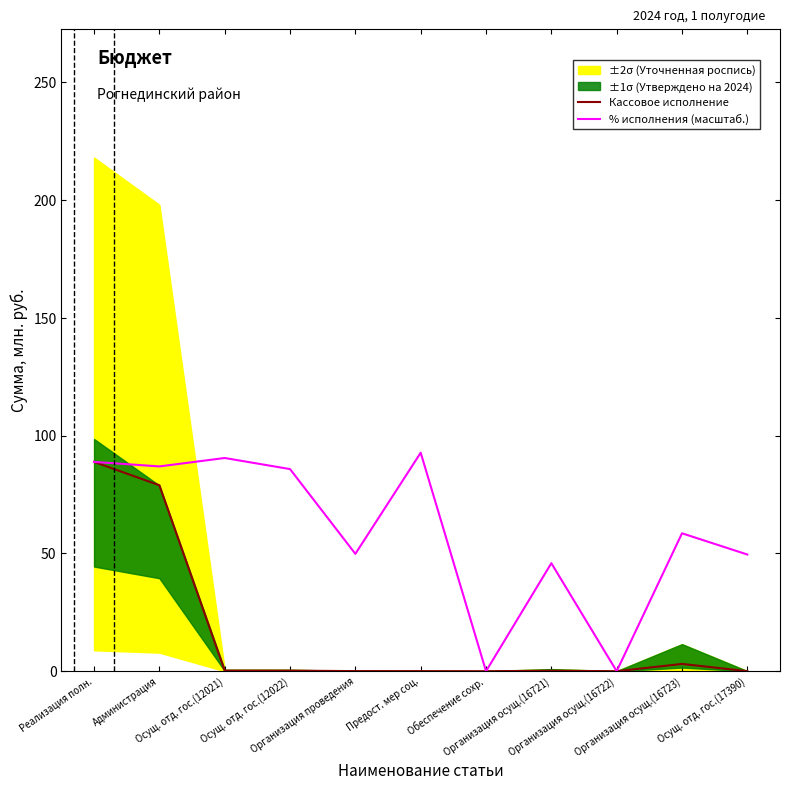

Reading left to right, list all the values displayed in this chart.

Кассовое исполнение: Реализация полн.=88.9	Администрация=79.0	Осущ. отд. гос.(12021)=0.2	Осущ. отд. гос.(12022)=0.2	Организация проведения=0.0	Предост. мер соц.=0.0	Обеспечение сохр.=0.0	Организация осущ.(16721)=0.2	Организация осущ.(16722)=0.0	Организация осущ.(16723)=3.1	Осущ. отд. гос.(17390)=0.0
% исполнения (масштаб.): Реализация полн.=88.9	Администрация=86.9	Осущ. отд. гос.(12021)=90.5	Осущ. отд. гос.(12022)=85.8	Организация проведения=49.8	Предост. мер соц.=92.8	Обеспечение сохр.=0.0	Организация осущ.(16721)=45.9	Организация осущ.(16722)=0.0	Организация осущ.(16723)=58.6	Осущ. отд. гос.(17390)=49.5